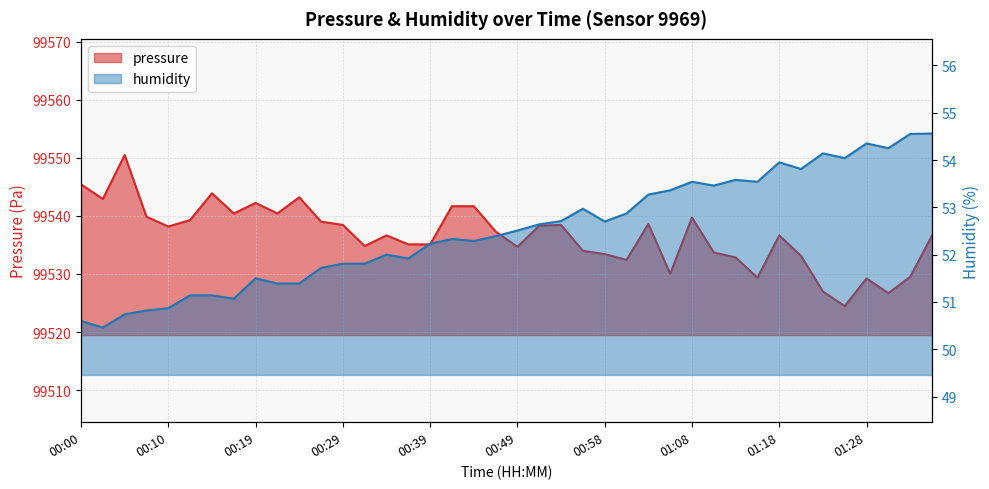

True or false: humidity and pressure intersect in this chart.

False